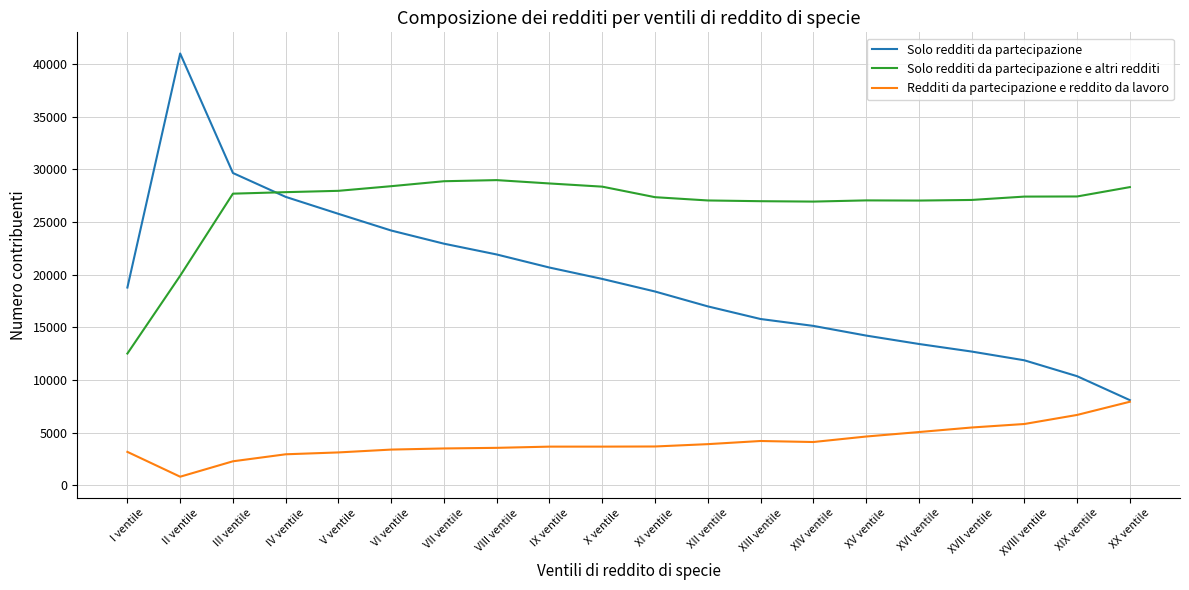

Rank the series by their maximum value, from lowest to highest.

Redditi da partecipazione e reddito da lavoro, Solo redditi da partecipazione e altri redditi, Solo redditi da partecipazione